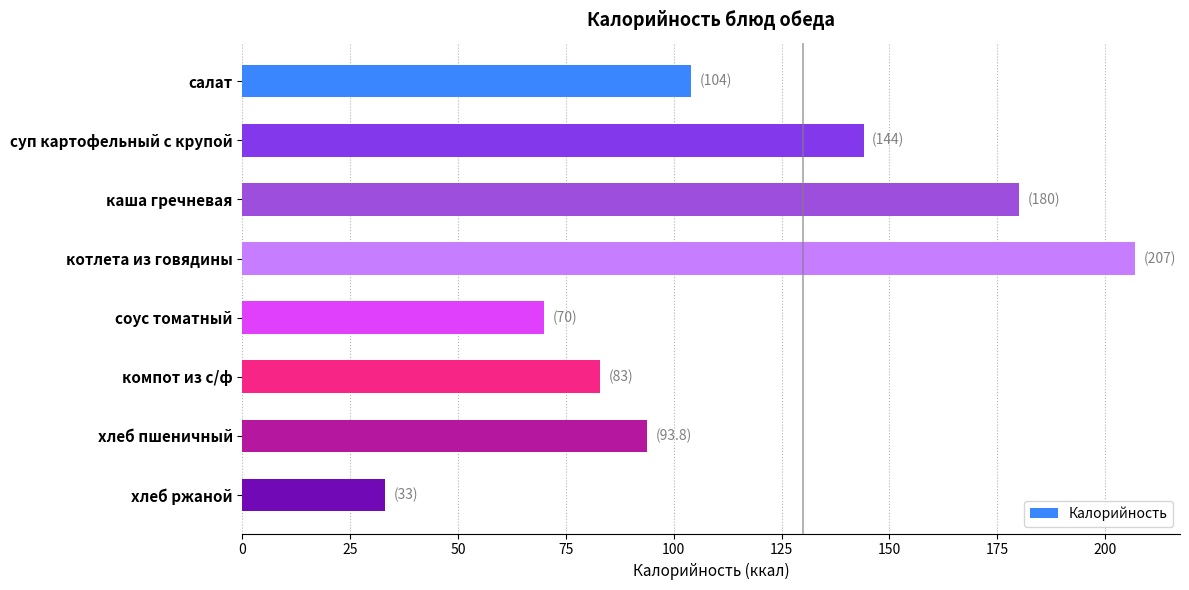

Reading top to bottom, transcribe all the data shown in this chart.

104.0	144.0	180.0	207.0	70.0	83.0	93.8	33.0